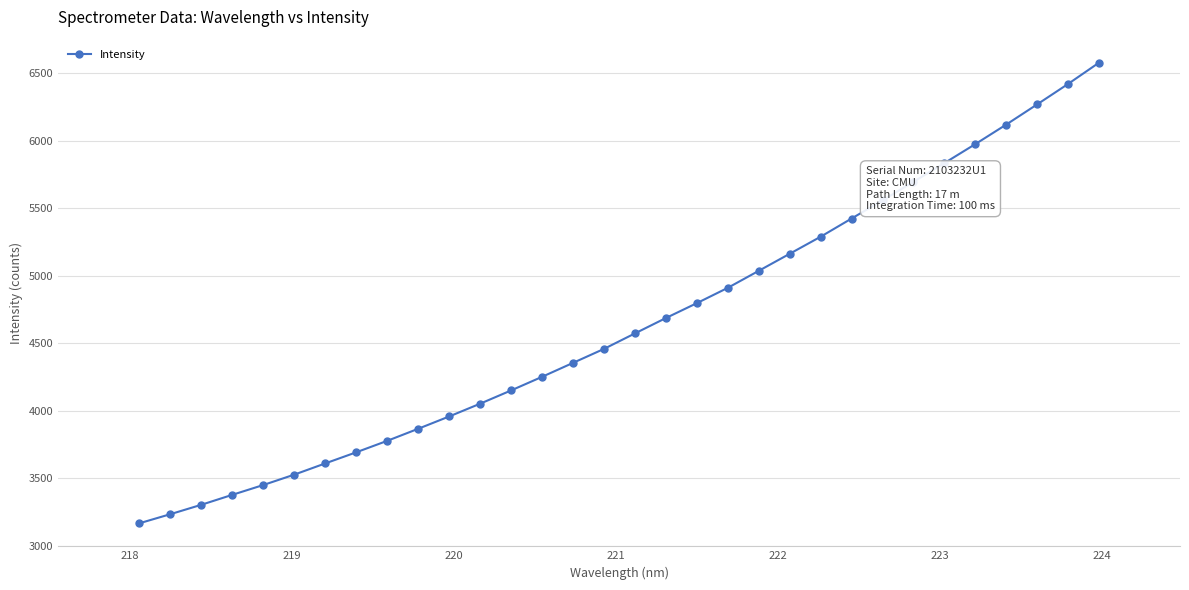

What is the value of the 27th point from the left?

5832.8